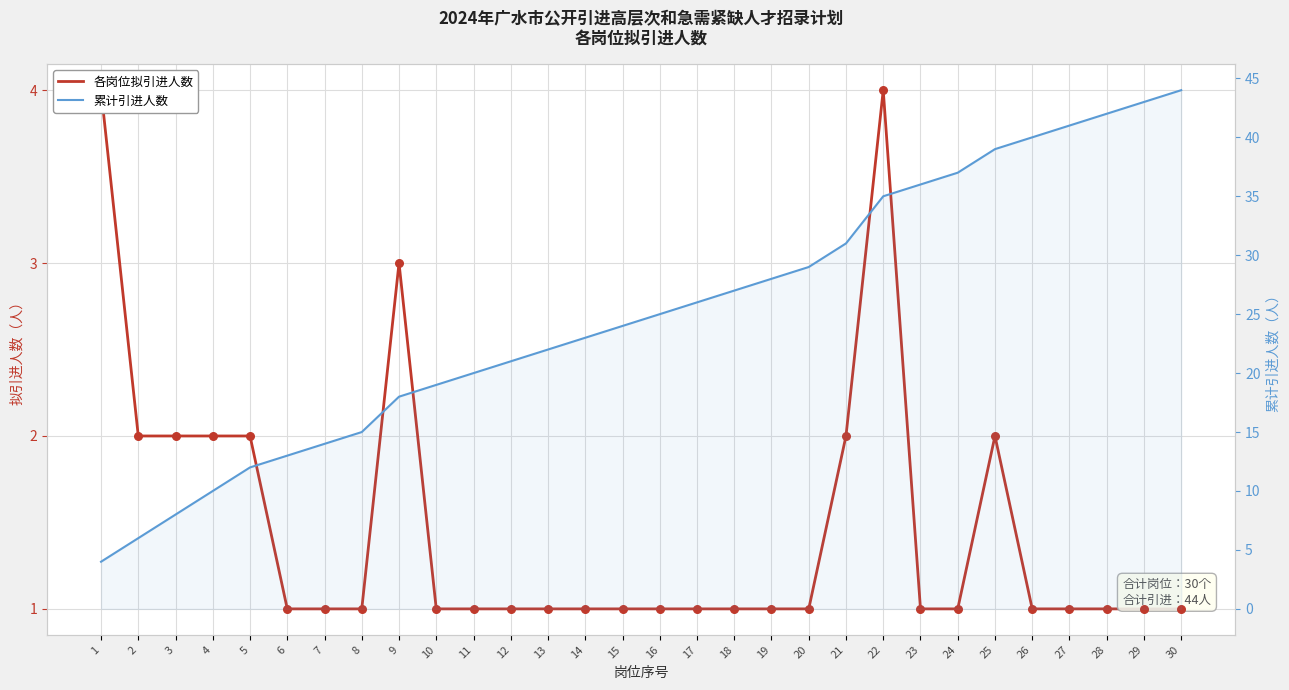

What is the total value across all series at 17?

27